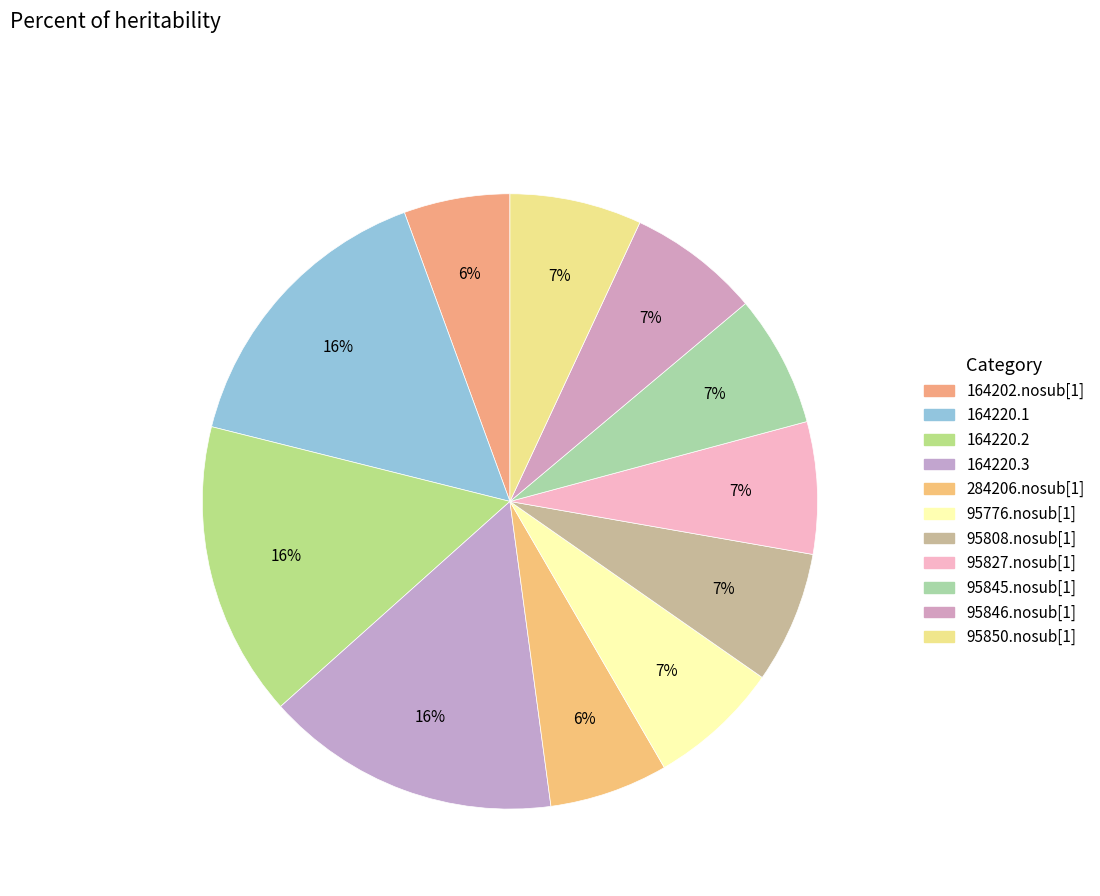

Does 95827.nosub[1] represent more than half of the total?

No